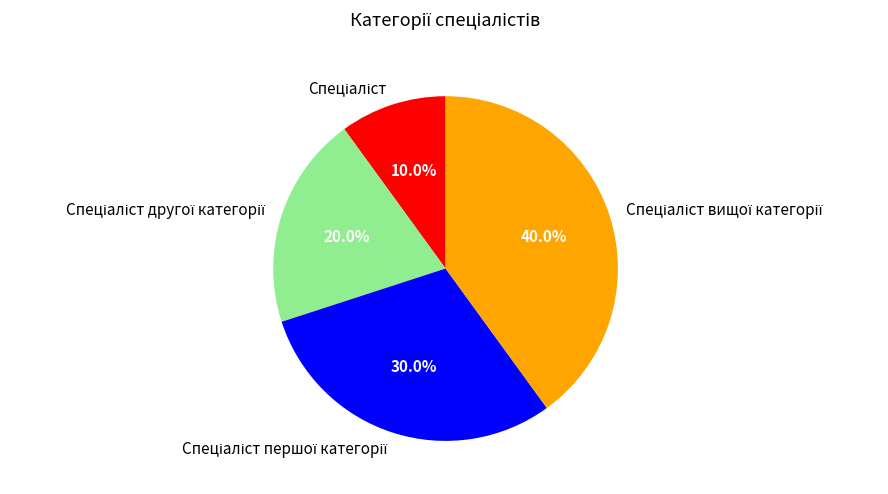

Does any single category account for the majority?

No